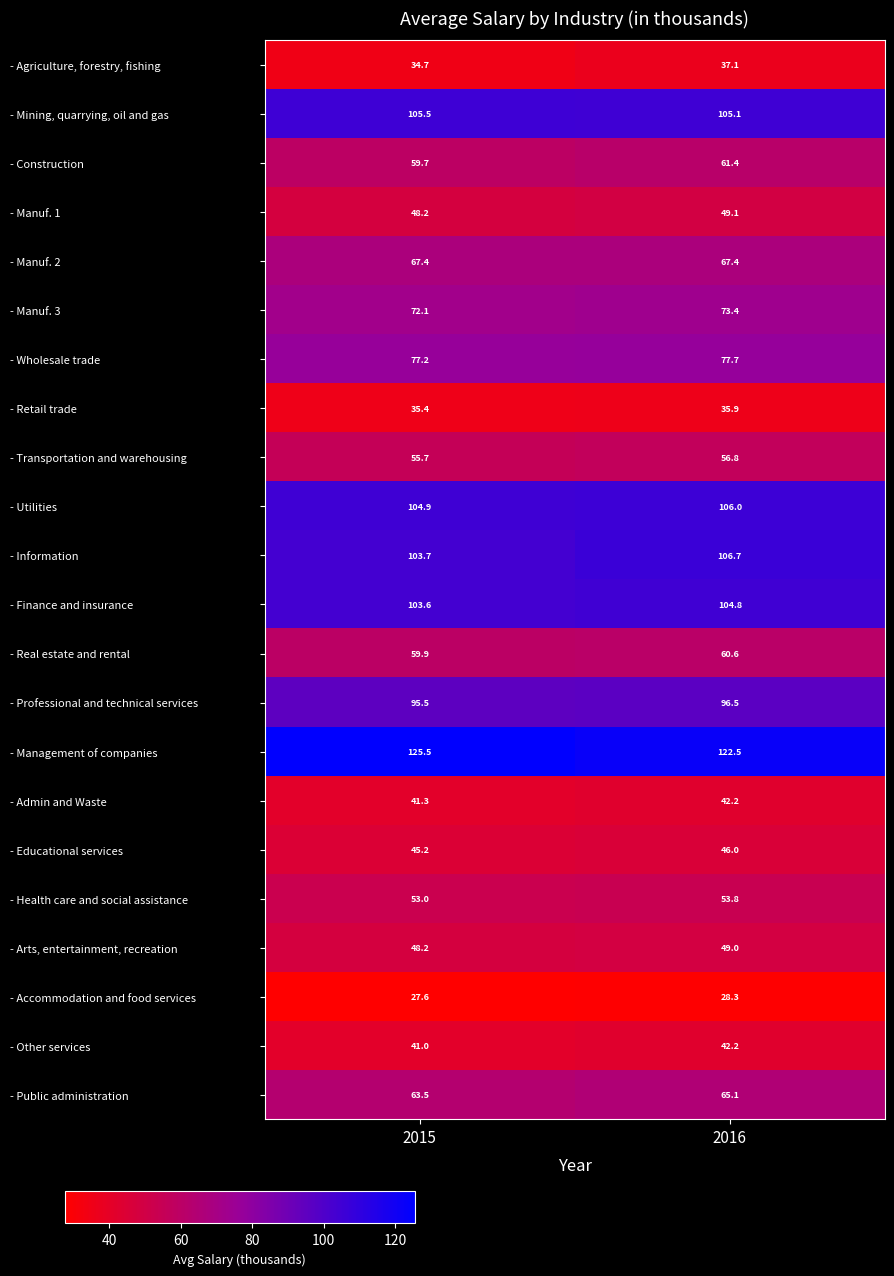

What is the spread (max minus min) of values at 2015?

97.9